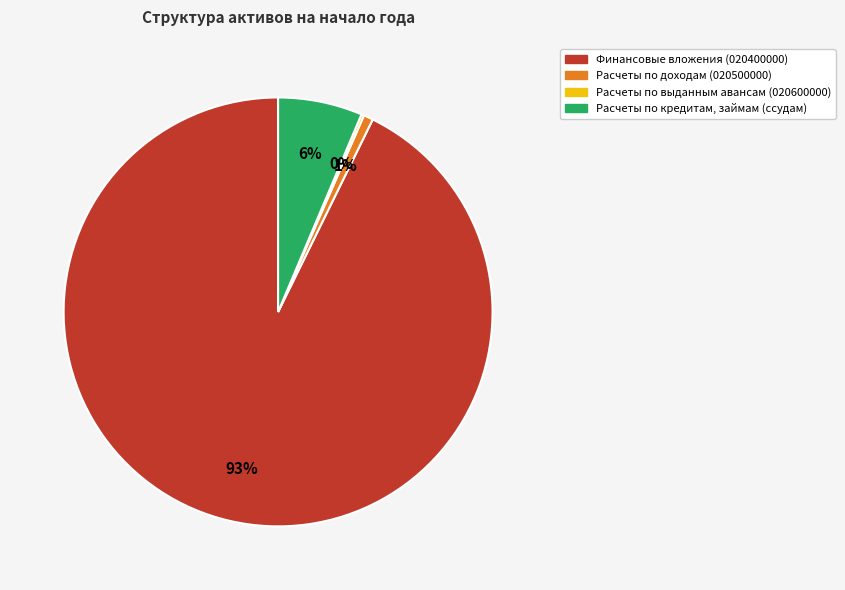

To the nearest percent, what is the average slice percentage?

25%